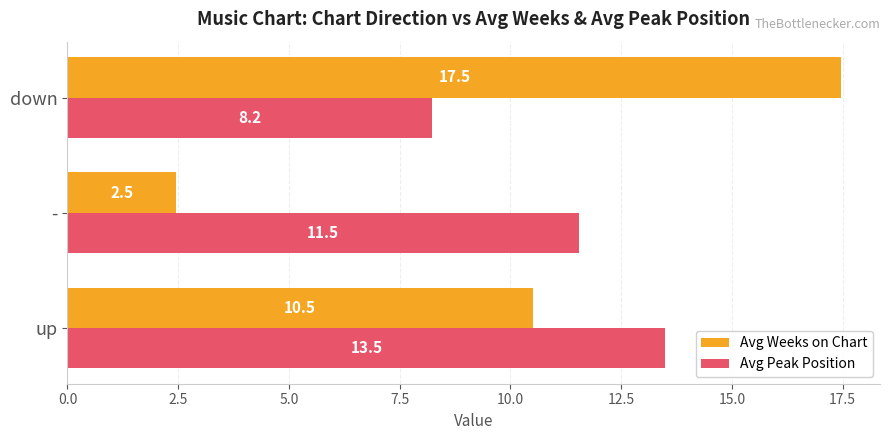

List the series in order of their peak value, lowest first.

Avg Peak Position, Avg Weeks on Chart